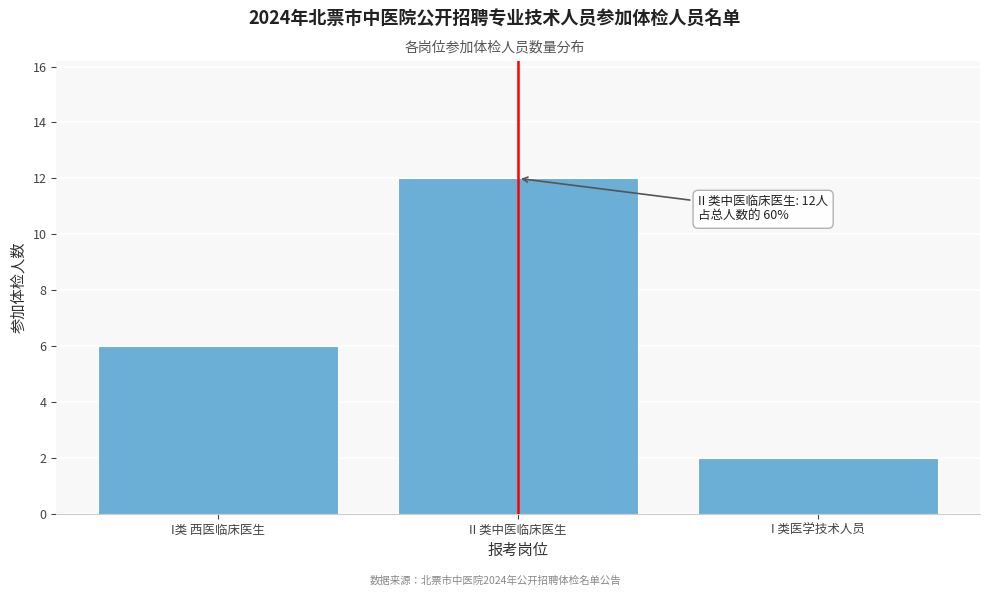

Reading right to left, extract all data points from this chart.

I 类医学技术人员=2	II 类中医临床医生=12	I类 西医临床医生=6